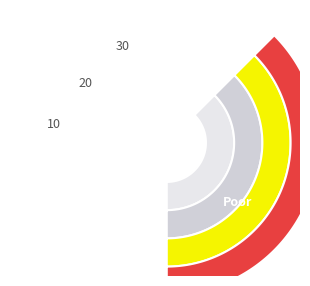

How many segments does this pie chart have?

3